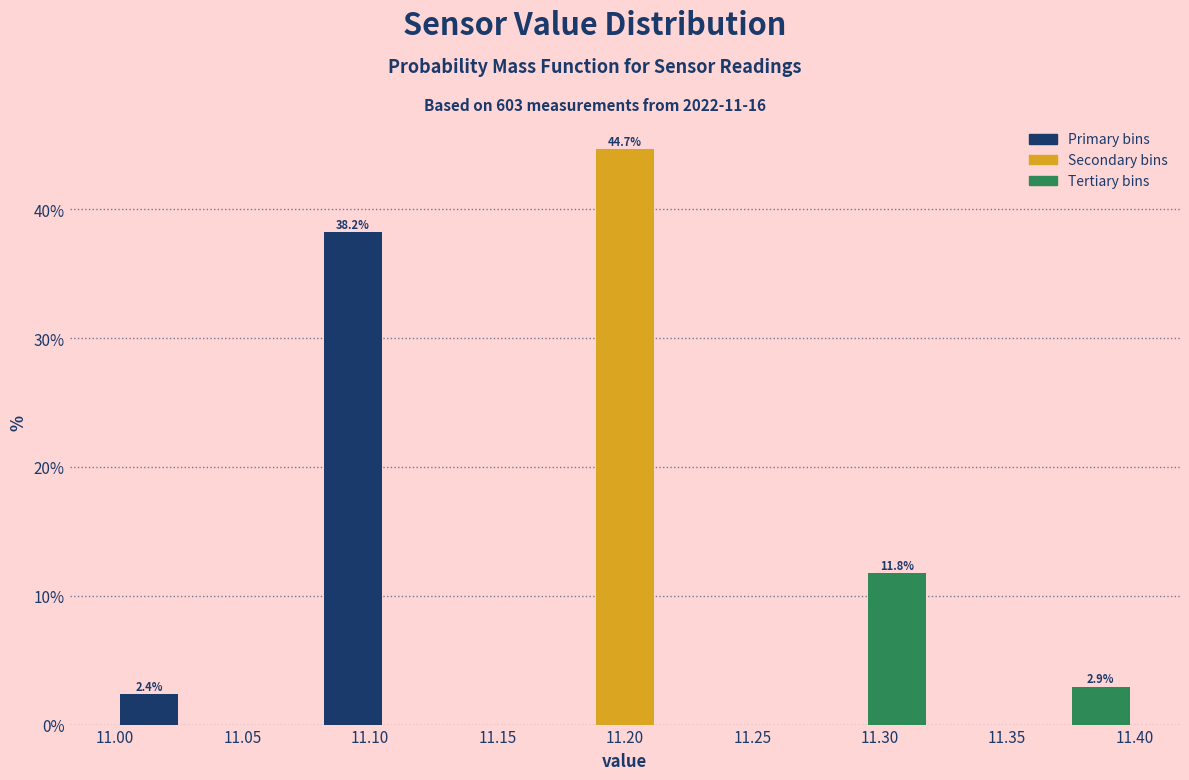

Which range on the x-axis has the tallest bar?

11.185 to 11.215